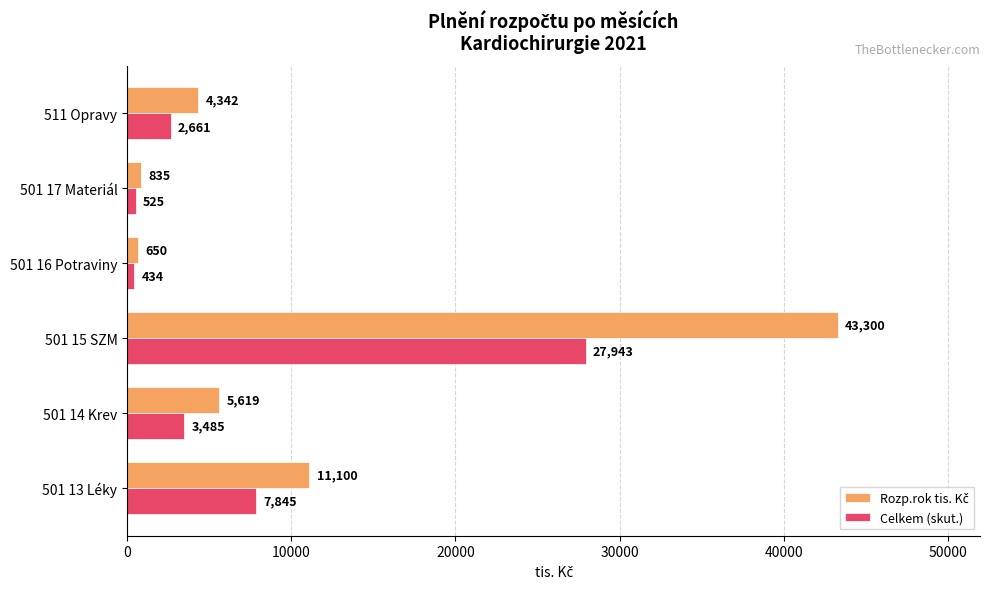

The Celkem (skut.) series shows 433.8 at 501 16 Potraviny. True or false?

True